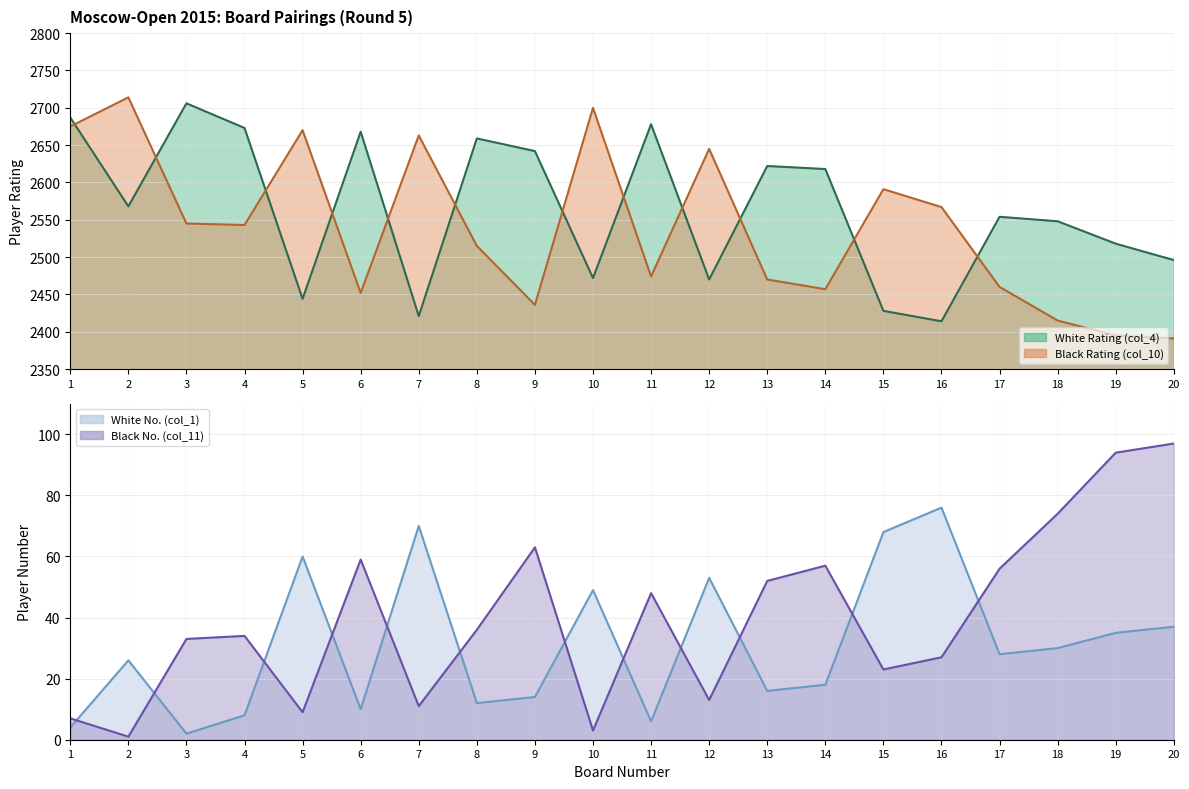

True or false: Black No. line has a value of 3 at 10.

True